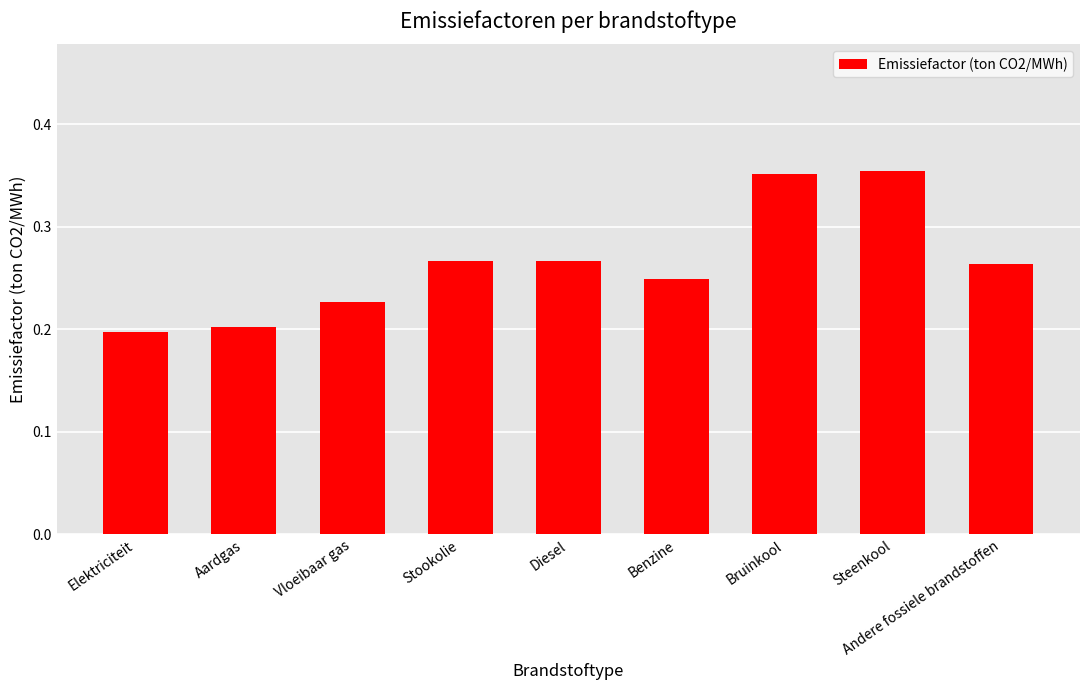

How many series are shown in this chart?

1